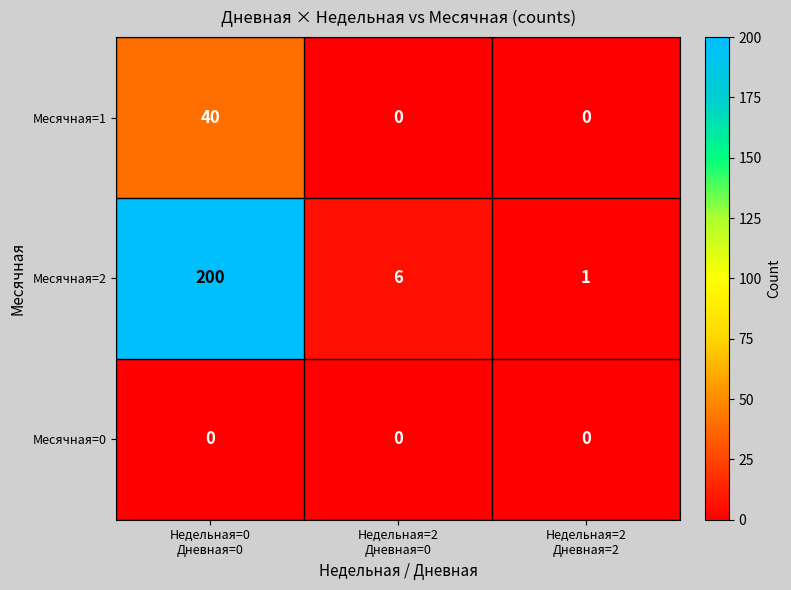

Which series has the largest total across all categories?

Месячная=2